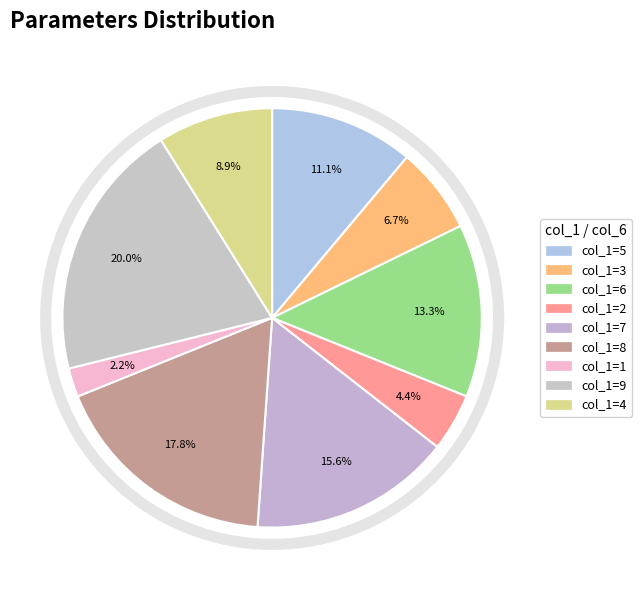

True or false: 9 accounts for 20% of the total.

True